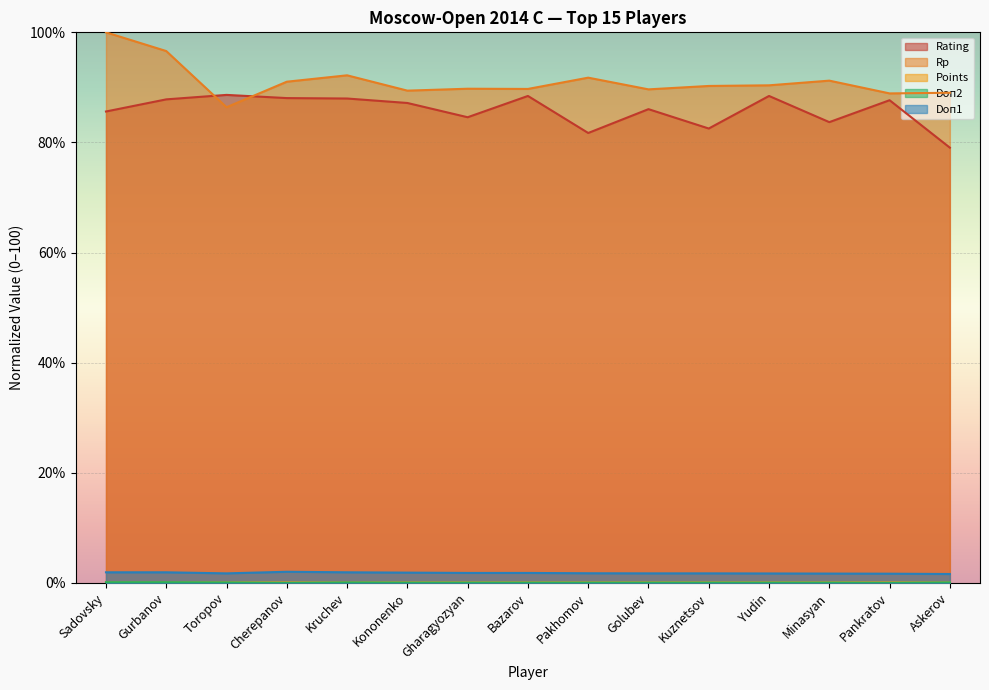

True or false: Points and Rating cross at least once.

False